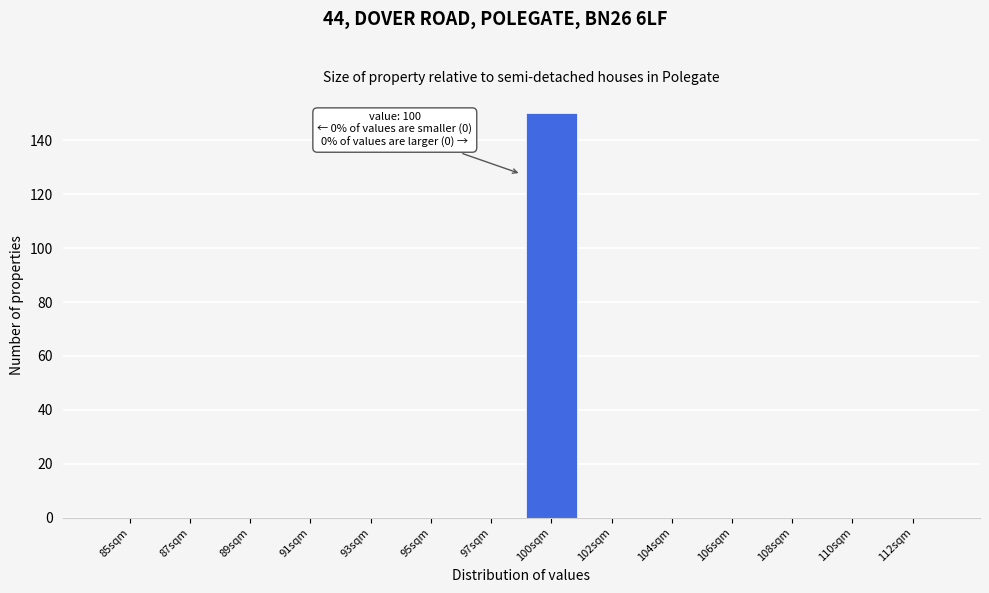

Reading left to right, transcribe all the data shown in this chart.

85sqm=0	87sqm=0	89sqm=0	91sqm=0	93sqm=0	95sqm=0	97sqm=0	100sqm=150	102sqm=0	104sqm=0	106sqm=0	108sqm=0	110sqm=0	112sqm=0